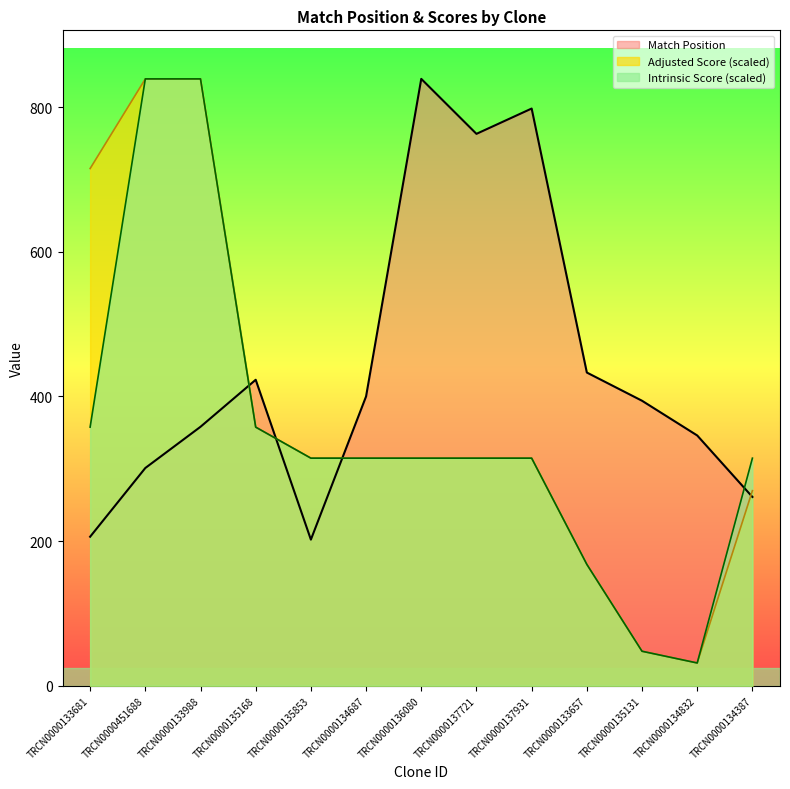

What position from the right is TRCN0000133988?

11